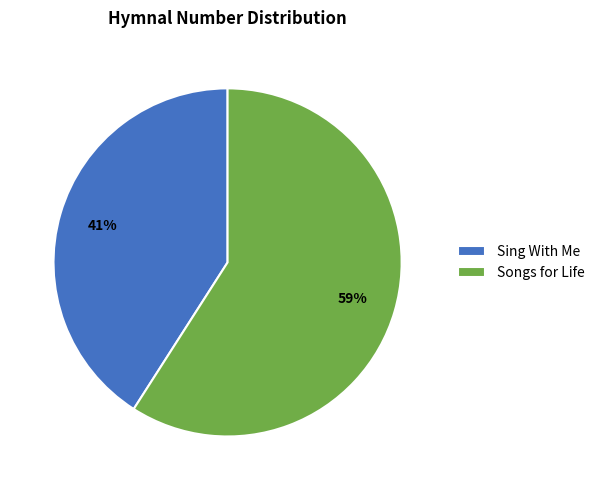

Which category accounts for the majority?

Songs for Life